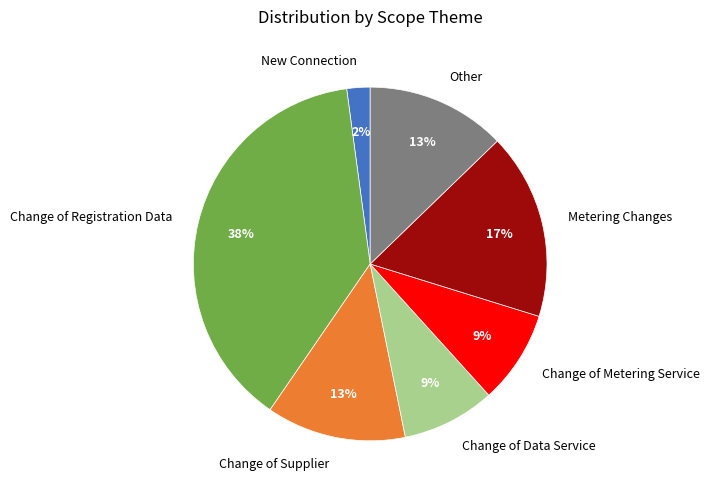

Is it true that Change of Metering Service is 16% of the pie?

False